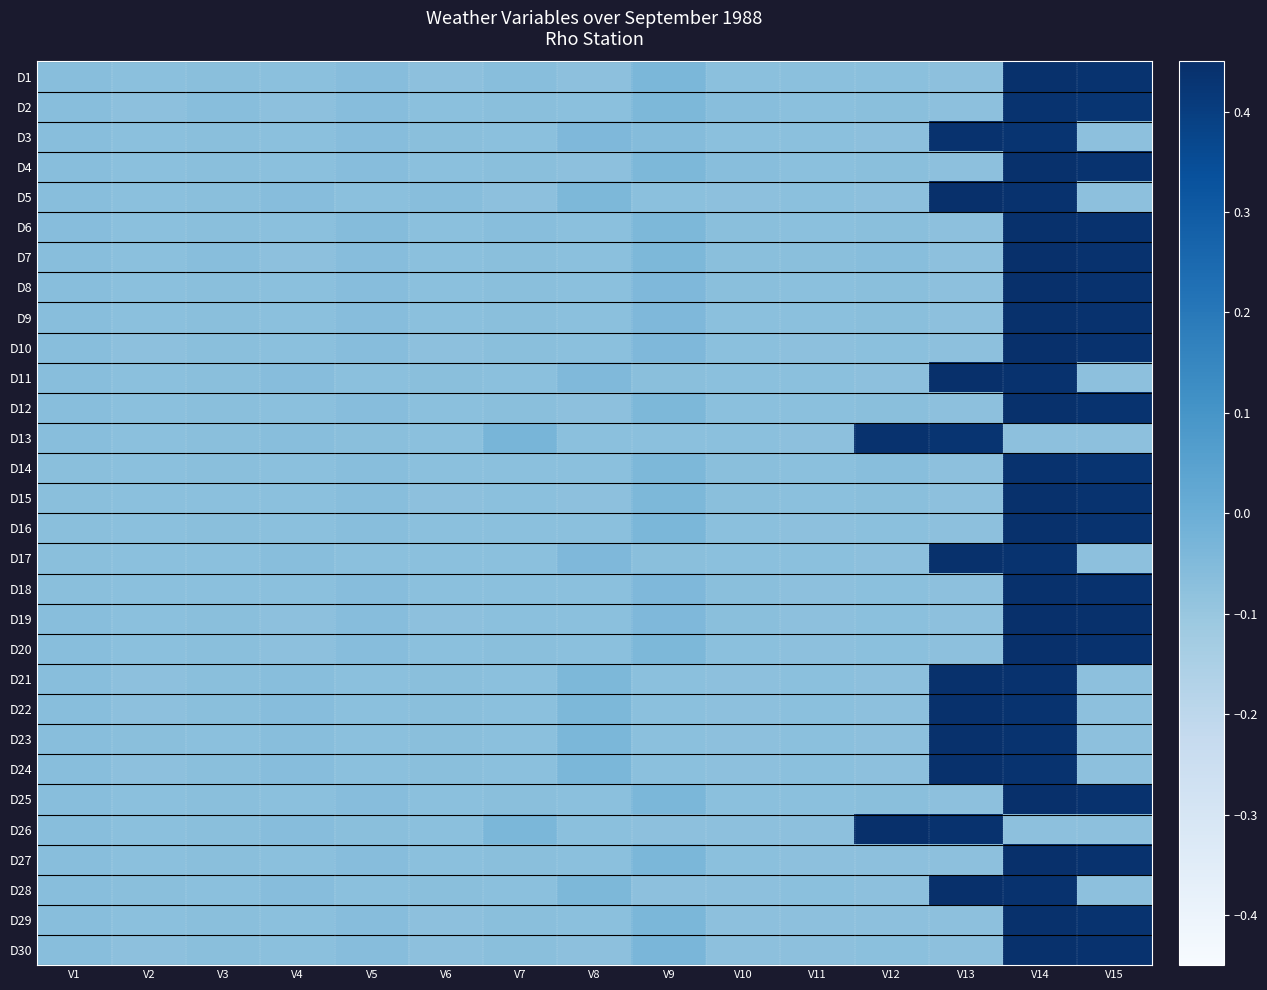

What is the total value across all series at V8?

-1.9